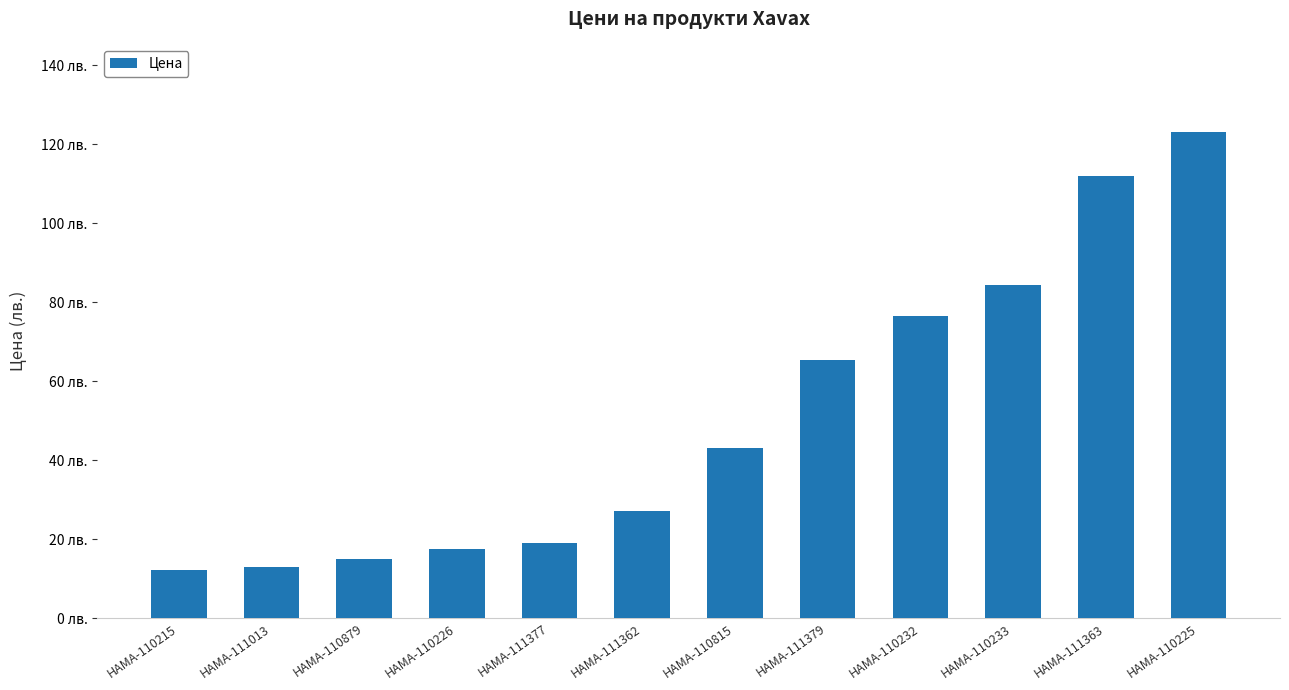

Does the chart contain any negative values?

No